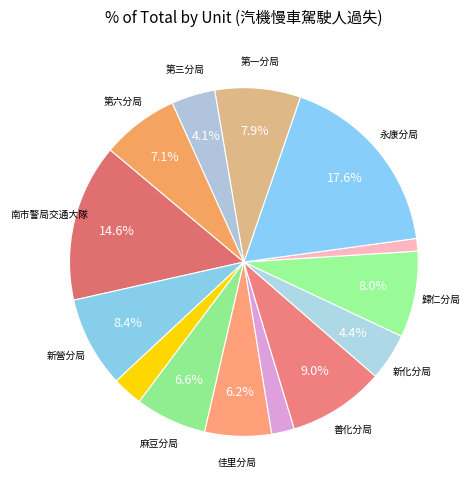

Count the number of slices in the pie.

14